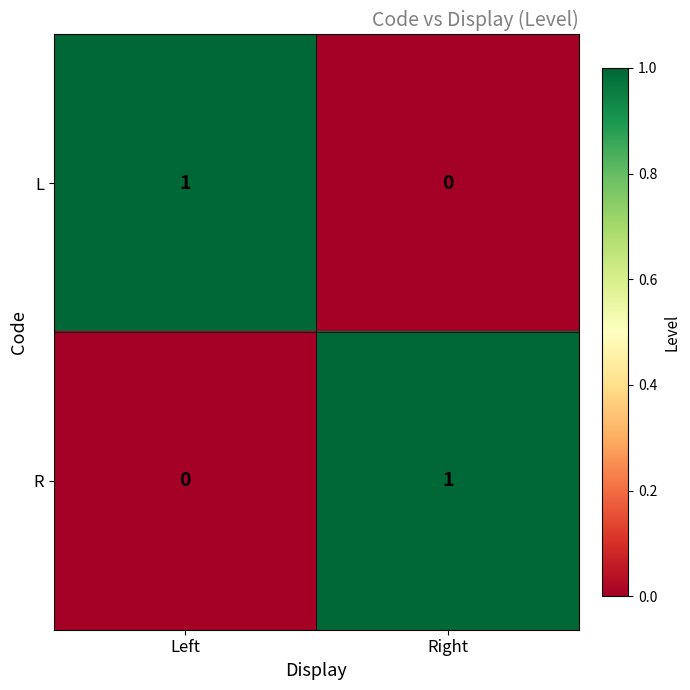

Reading left to right, list all the values displayed in this chart.

L: 1	0
R: 0	1